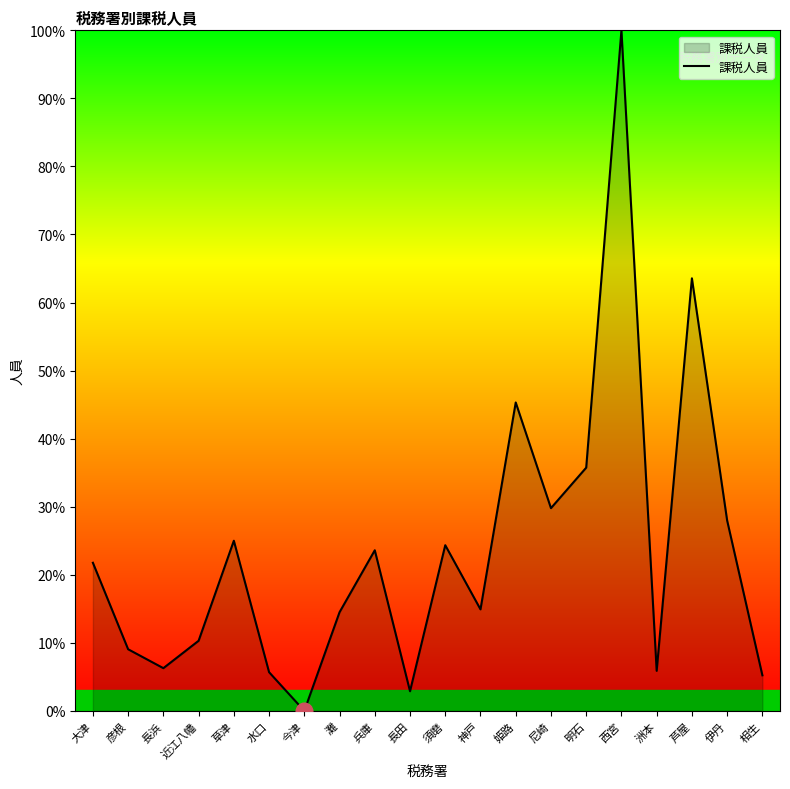

True or false: the data shows 21.8 at 大津.

True